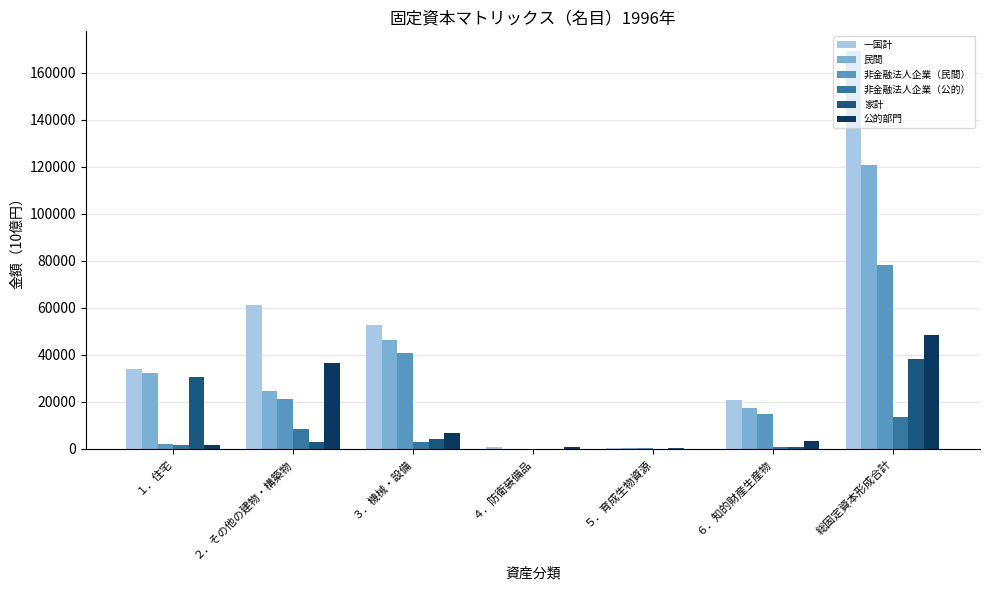

Which series changed the most between ４．防衛装備品 and 総固定資本形成合計?

一国計